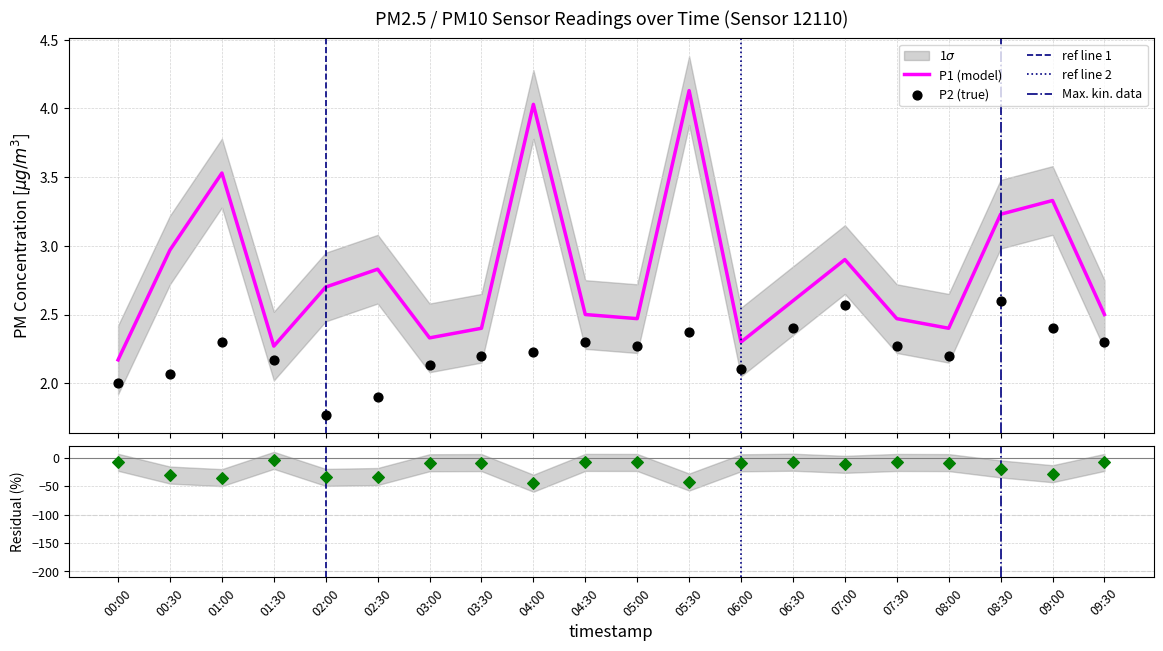

Which series has the widest spread of Y values?

P1